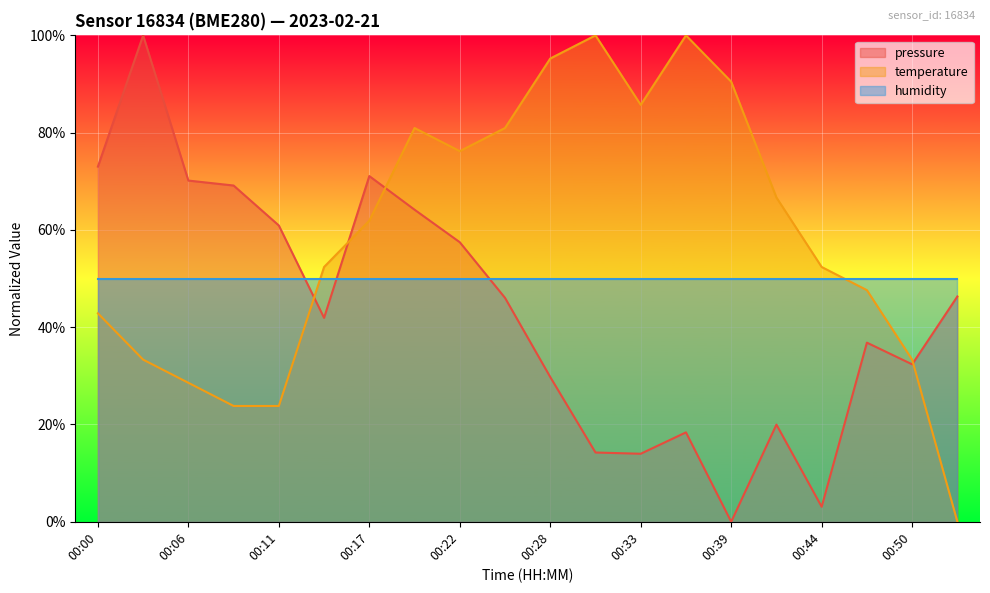

Rank the series by their average value, from highest to lowest.

temperature, humidity, pressure